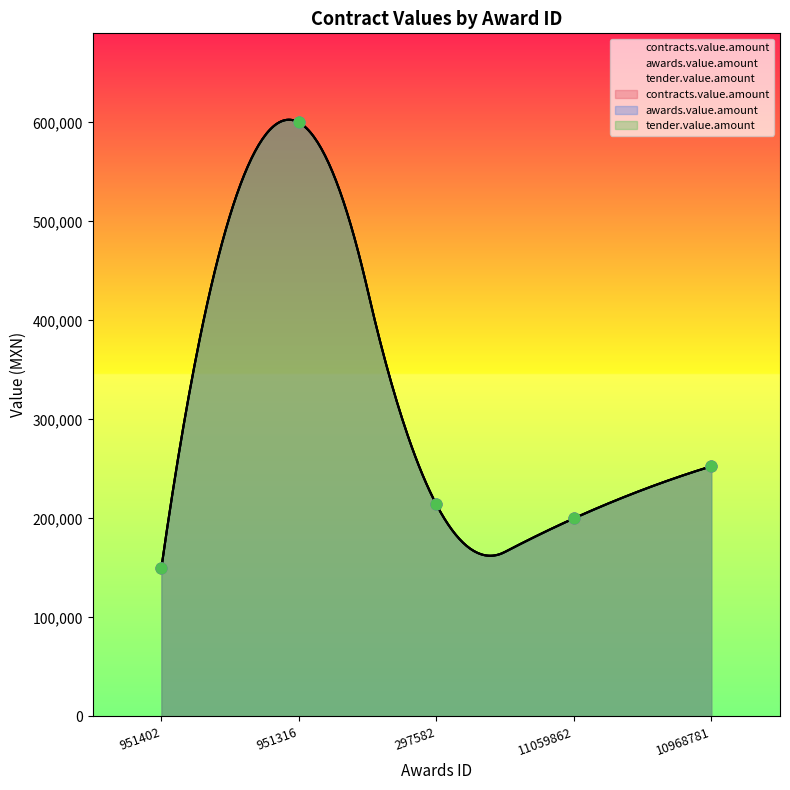

What are all the series names shown in the legend?

contracts.value.amount, awards.value.amount, tender.value.amount